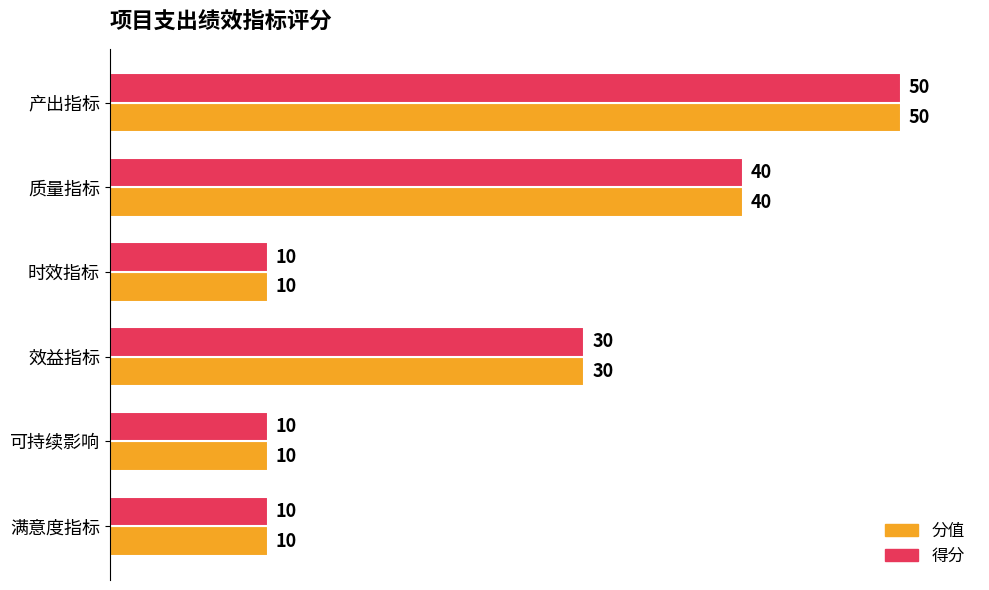

The value of 分值 at 产出指标 is 50. True or false?

True